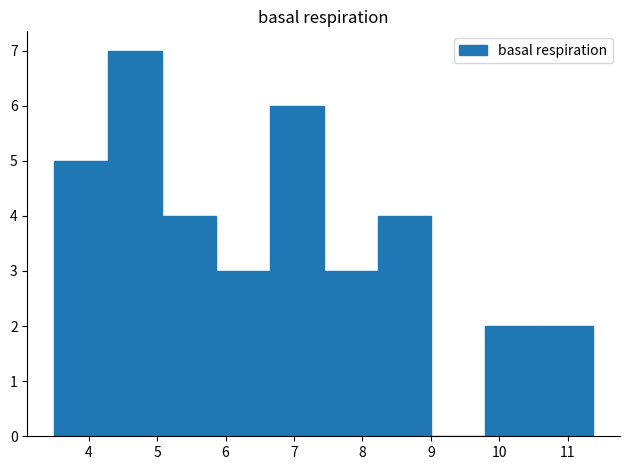

How tall is the bar that spans 10.6 to 11.4 on the x-axis? Neither the bar edges nor the heights are printed on the chart, so give them approximately, as read against the axes.

2